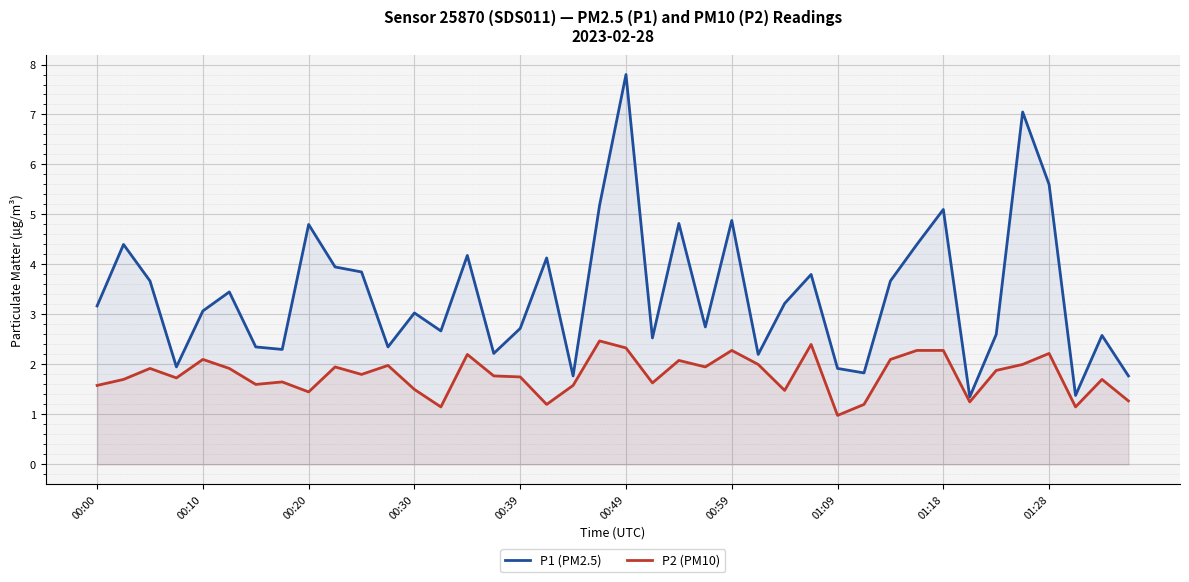

What is the difference between the maximum and minimum values in the P2 (PM10) series?

1.5